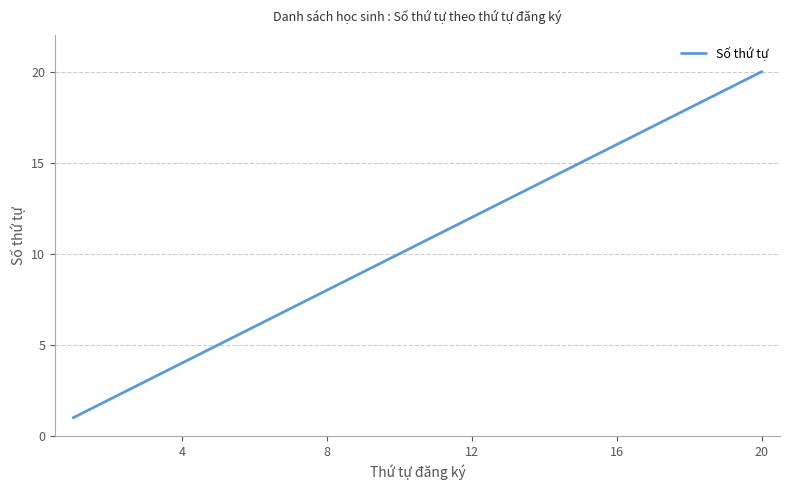

What is the maximum value shown in the chart?

20